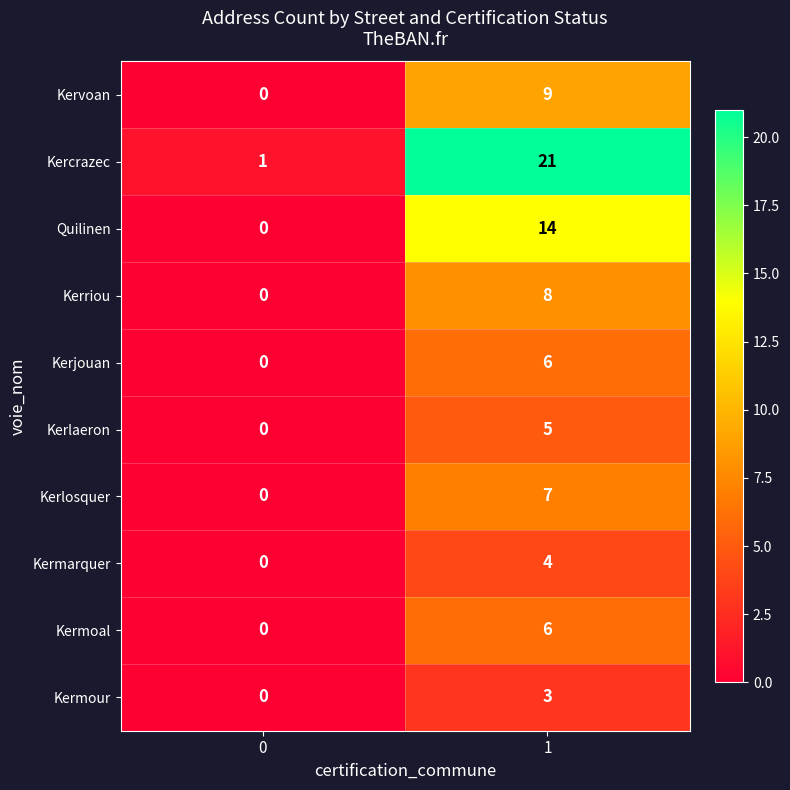

Count the number of data series in this chart.

10